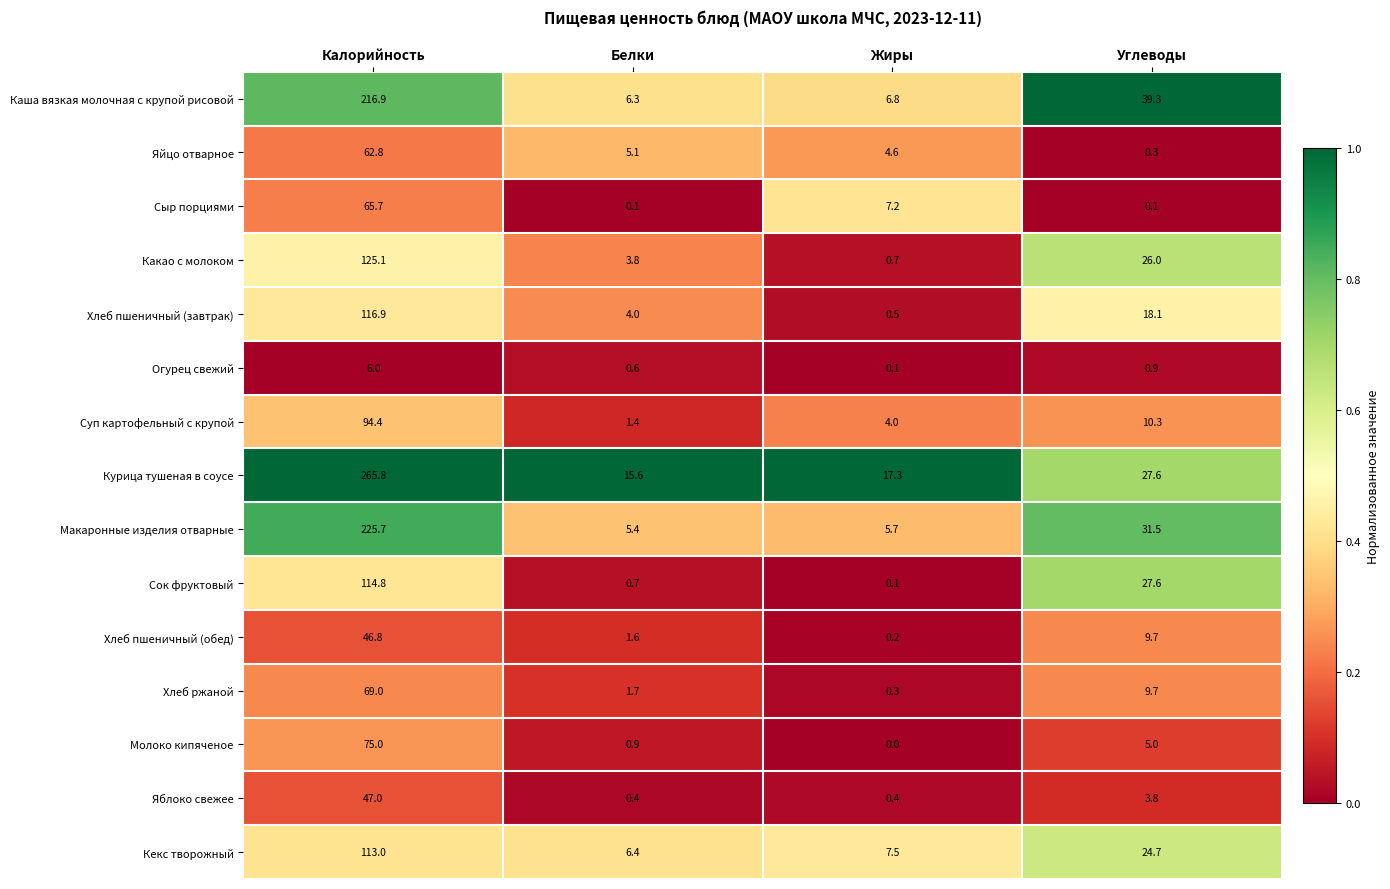

Which series has the largest total across all categories?

Курица тушеная в соусе